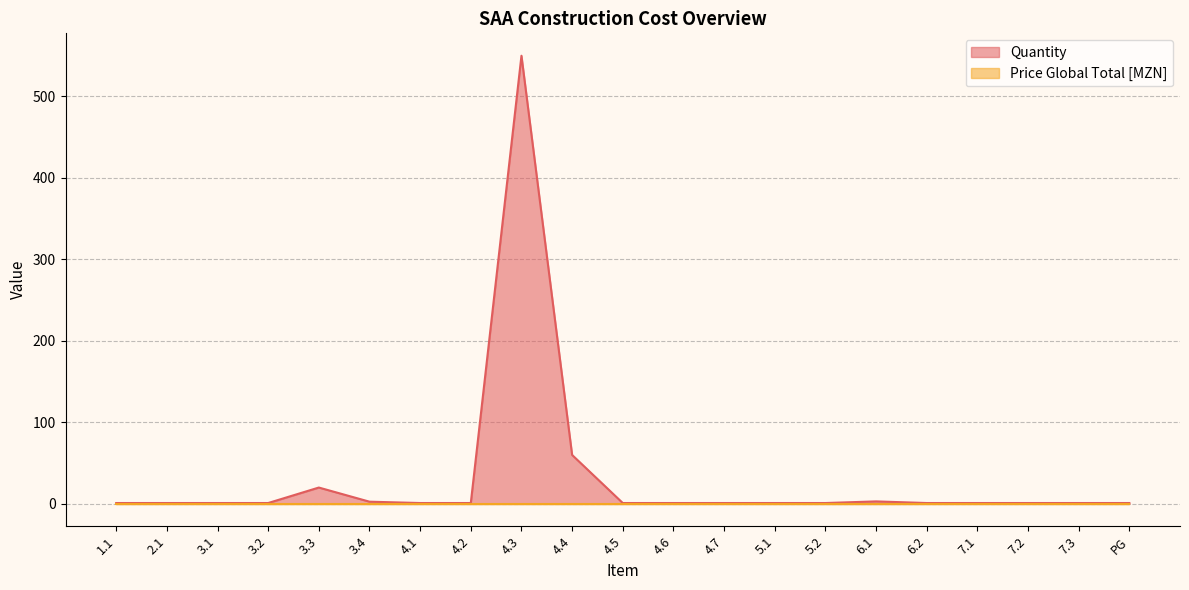

Rank the categories by value from highest to lowest.

4.3, 4.4, 3.3, 6.1, 3.4, 1.1, 2.1, 3.1, 3.2, 4.1, 4.2, 4.5, 4.6, 4.7, 5.1, 5.2, 6.2, 7.1, 7.2, 7.3, PG